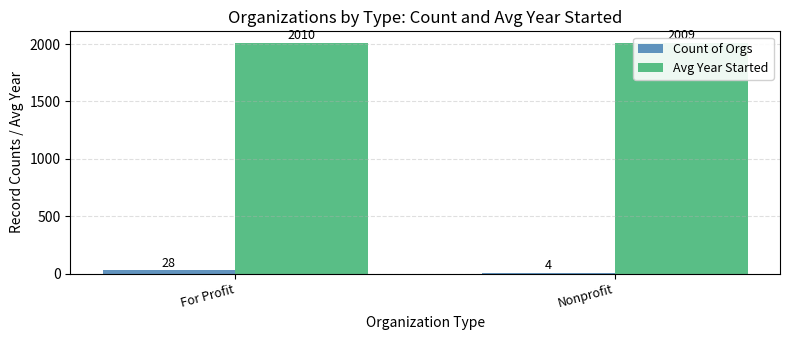

At which category is the sum across all series the highest?

For Profit